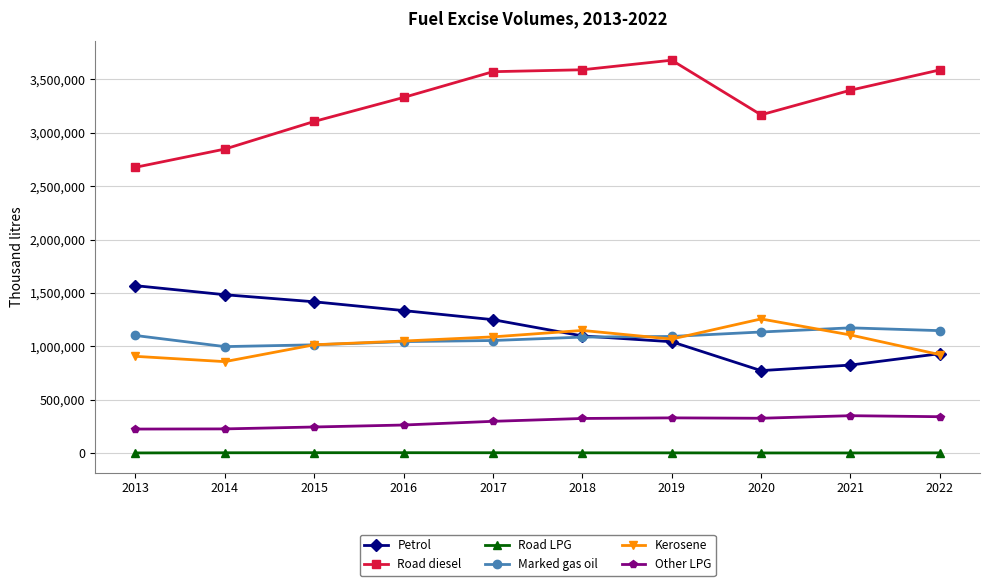

True or false: Other LPG and Marked gas oil cross at least once.

False